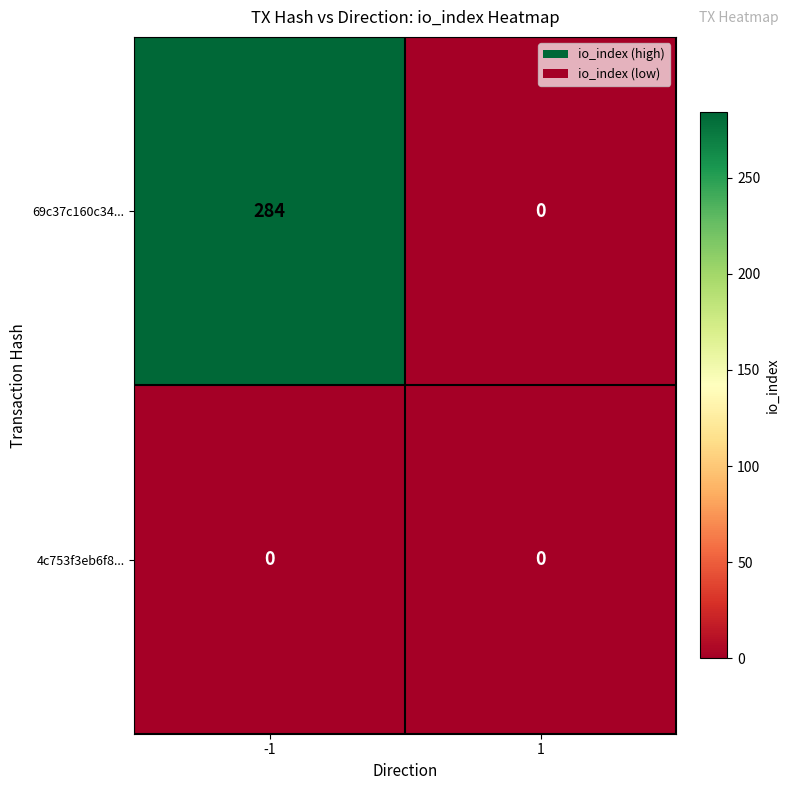

Rank the series at -1 from highest to lowest value.

69c37c160c34..., 4c753f3eb6f8...